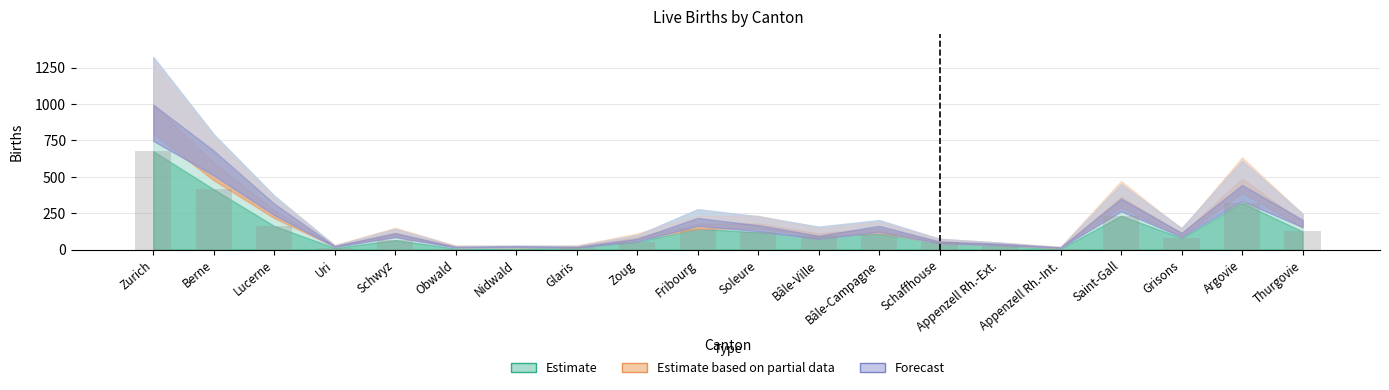

What is the label of the 7th bar from the right?

Schaffhouse